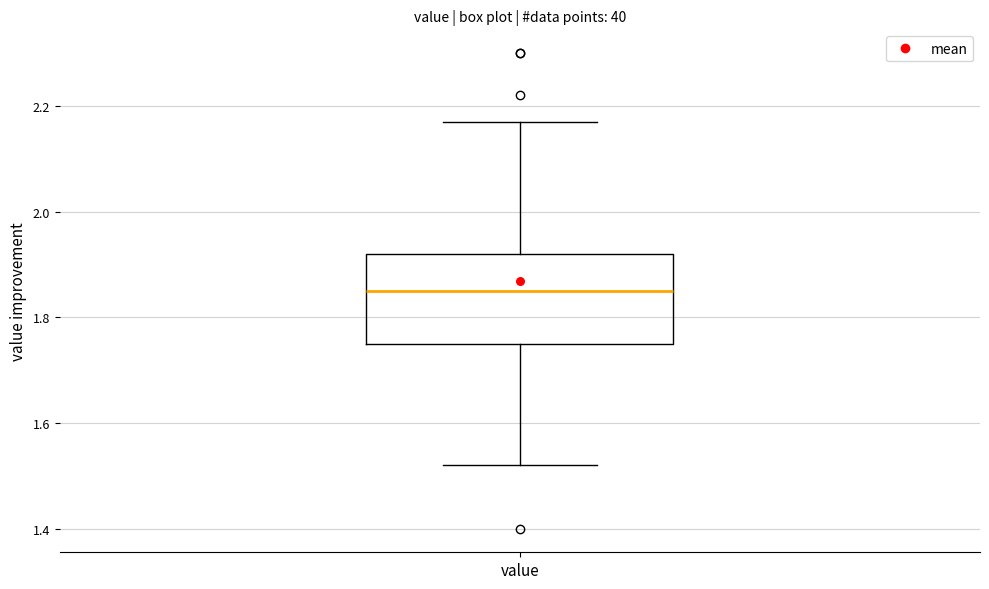

Read this box plot against the y-axis: the position of the median line, the range covered by the box, and the ends of both whiskers. The values are not printed on the chart, so give them approximately, as read against the axis.

median 1.86, box 1.76 to 1.92, whiskers 1.52 to 2.18